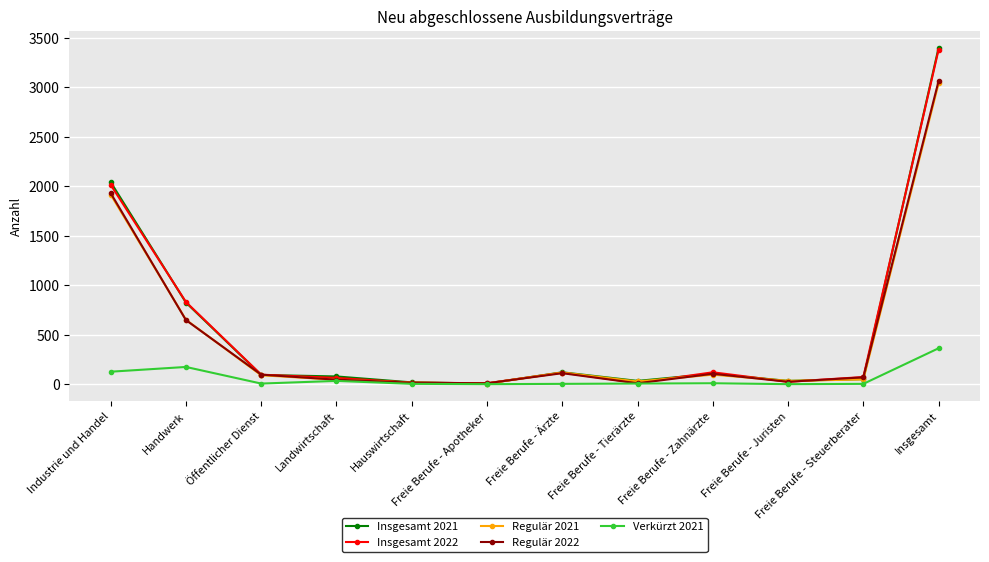

True or false: Verkürzt 2021 has more than 1 interior local peaks.

True